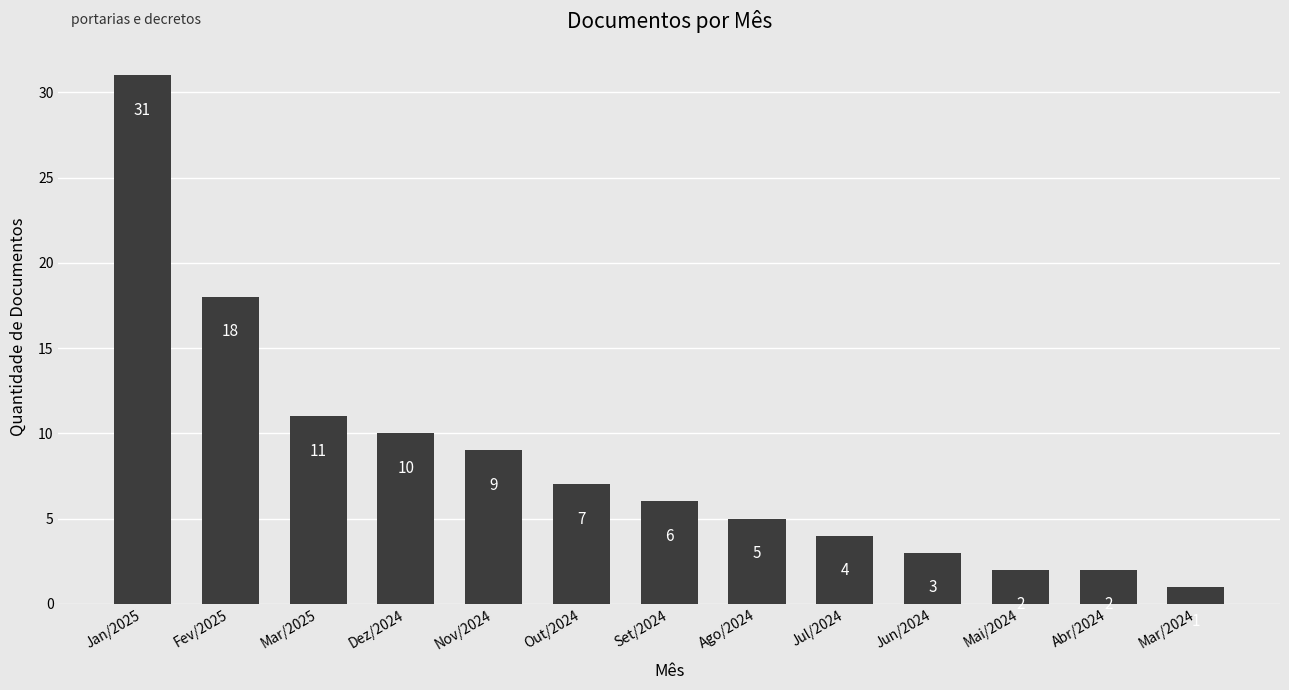

What is the difference between the maximum and minimum values?

30